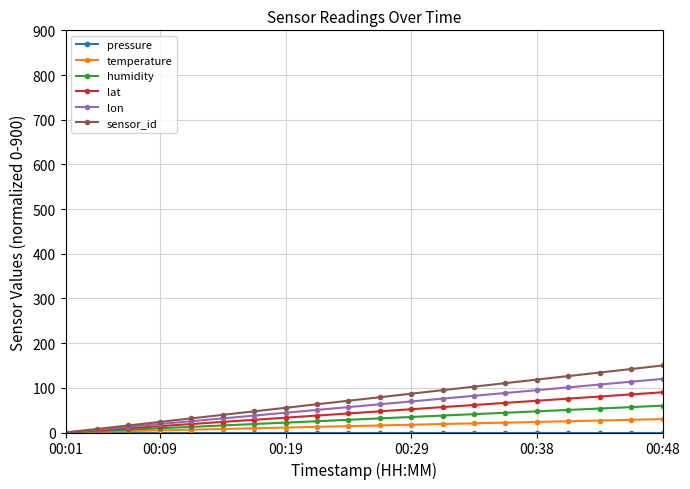

What is the maximum value shown in the chart?

150.0